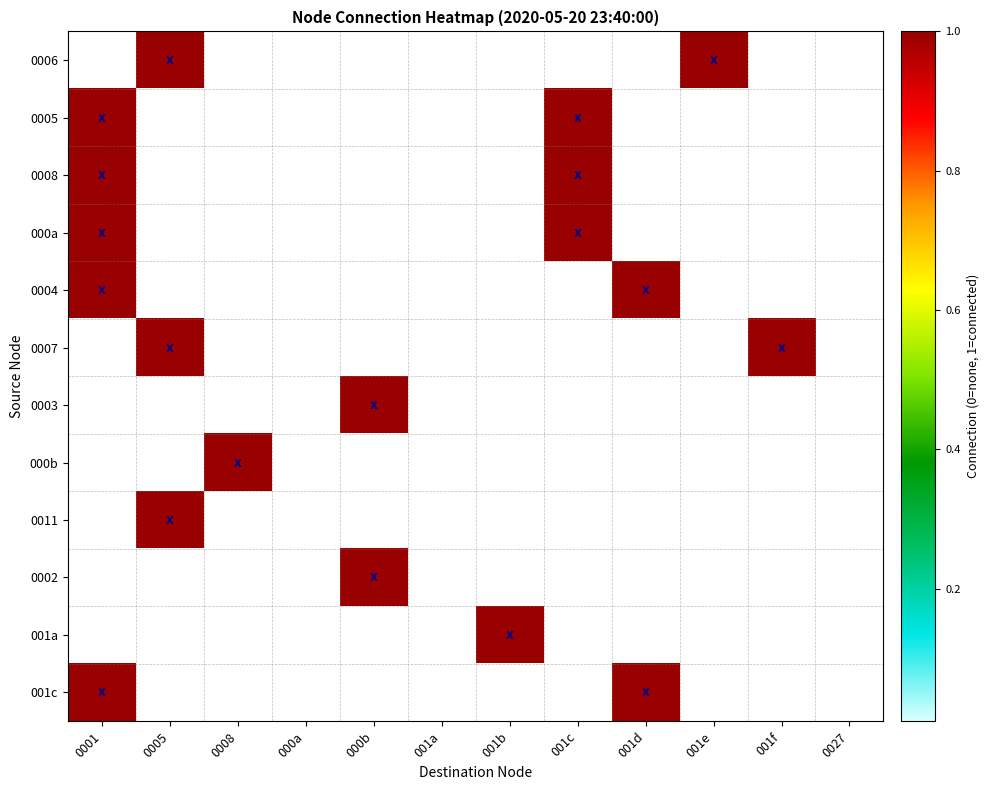

Reading left to right, transcribe all the data shown in this chart.

0006: 0001=0	0005=1	0008=0	000a=0	000b=0	001a=0	001b=0	001c=0	001d=0	001e=1	001f=0	0027=0
0005: 0001=1	0005=0	0008=0	000a=0	000b=0	001a=0	001b=0	001c=1	001d=0	001e=0	001f=0	0027=0
0008: 0001=1	0005=0	0008=0	000a=0	000b=0	001a=0	001b=0	001c=1	001d=0	001e=0	001f=0	0027=0
000a: 0001=1	0005=0	0008=0	000a=0	000b=0	001a=0	001b=0	001c=1	001d=0	001e=0	001f=0	0027=0
0004: 0001=1	0005=0	0008=0	000a=0	000b=0	001a=0	001b=0	001c=0	001d=1	001e=0	001f=0	0027=0
0007: 0001=0	0005=1	0008=0	000a=0	000b=0	001a=0	001b=0	001c=0	001d=0	001e=0	001f=1	0027=0
0003: 0001=0	0005=0	0008=0	000a=0	000b=1	001a=0	001b=0	001c=0	001d=0	001e=0	001f=0	0027=0
000b: 0001=0	0005=0	0008=1	000a=0	000b=0	001a=0	001b=0	001c=0	001d=0	001e=0	001f=0	0027=0
0011: 0001=0	0005=1	0008=0	000a=0	000b=0	001a=0	001b=0	001c=0	001d=0	001e=0	001f=0	0027=0
0002: 0001=0	0005=0	0008=0	000a=0	000b=1	001a=0	001b=0	001c=0	001d=0	001e=0	001f=0	0027=0
001a: 0001=0	0005=0	0008=0	000a=0	000b=0	001a=0	001b=1	001c=0	001d=0	001e=0	001f=0	0027=0
001c: 0001=1	0005=0	0008=0	000a=0	000b=0	001a=0	001b=0	001c=0	001d=1	001e=0	001f=0	0027=0